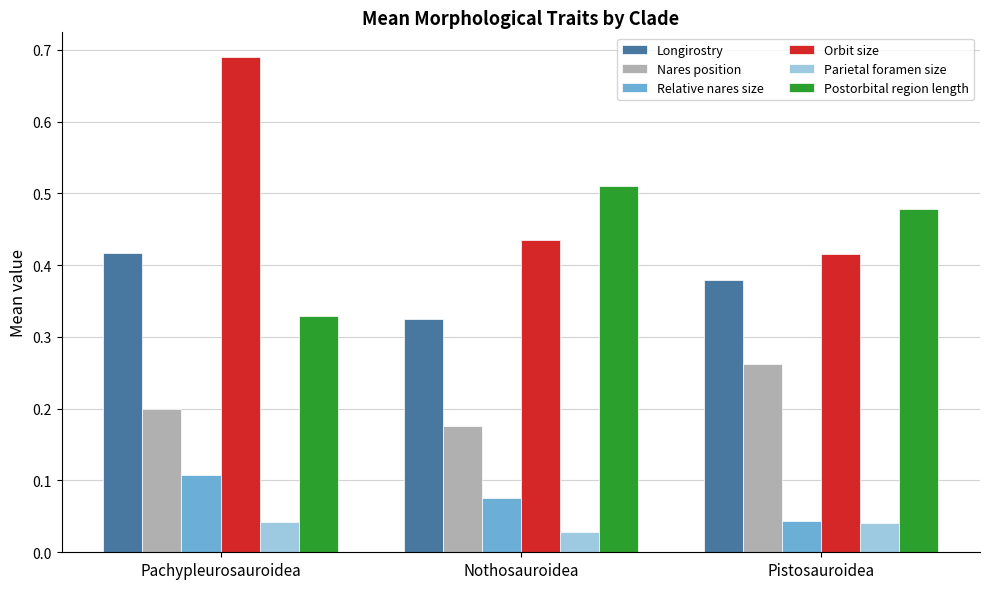

At which category is the sum across all series the highest?

Pachypleurosauroidea